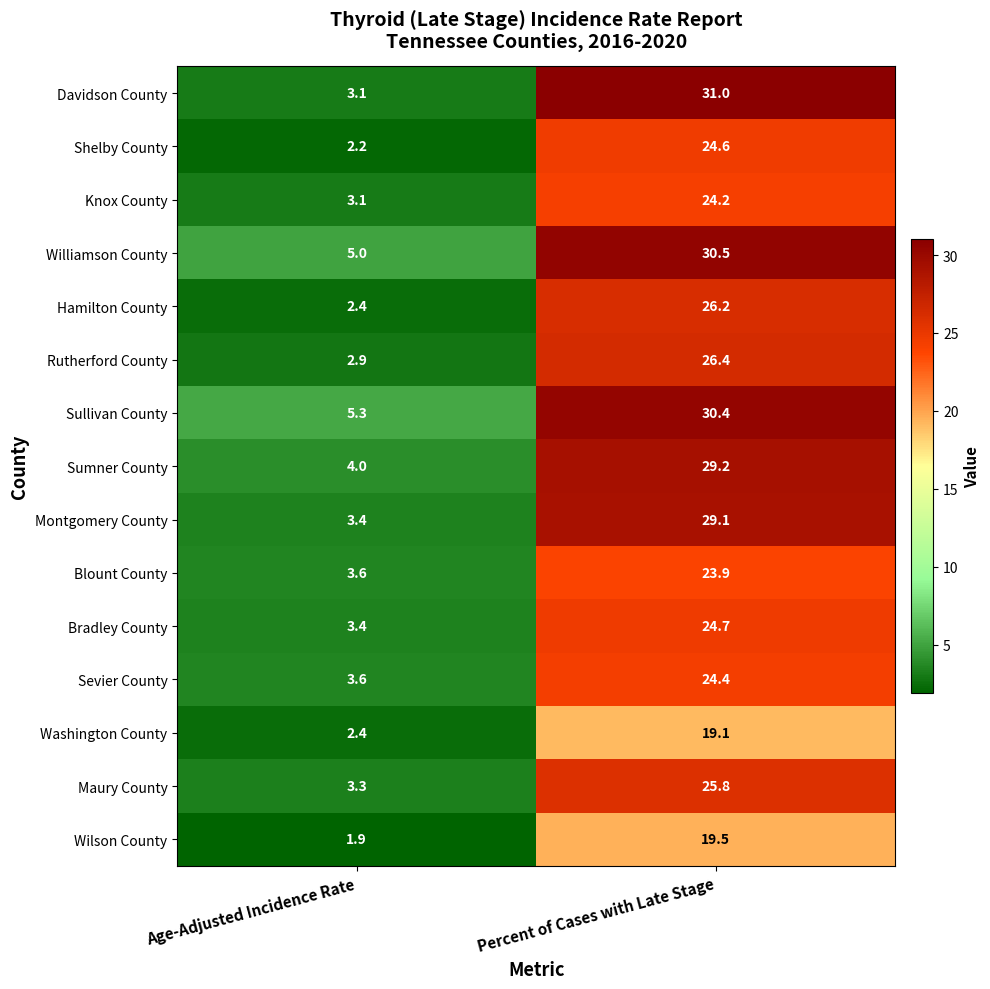

What is the minimum value shown in the chart?

1.9